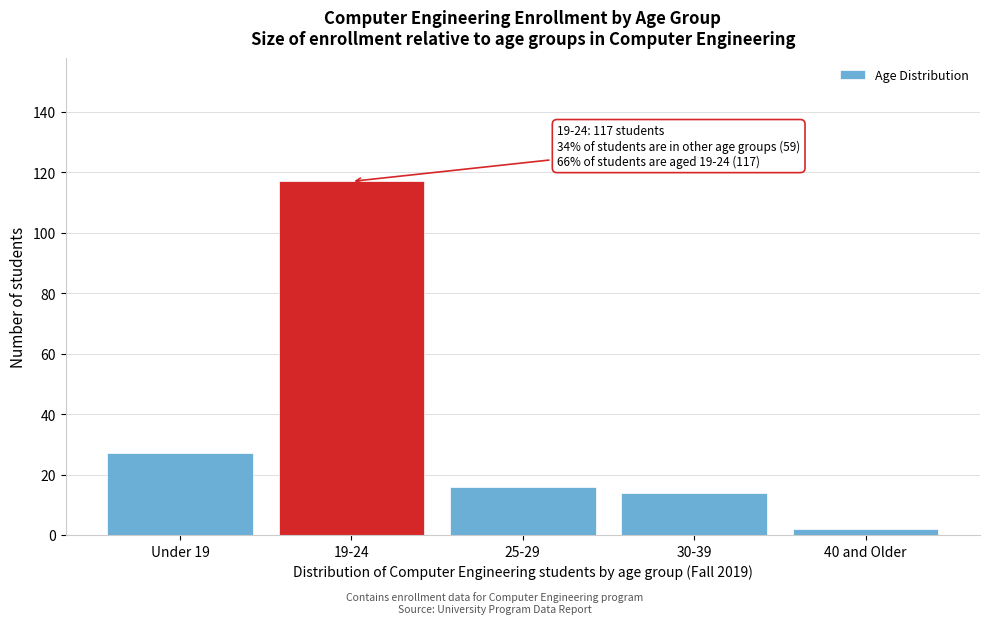

Reading left to right, extract all data points from this chart.

27	117	16	14	2